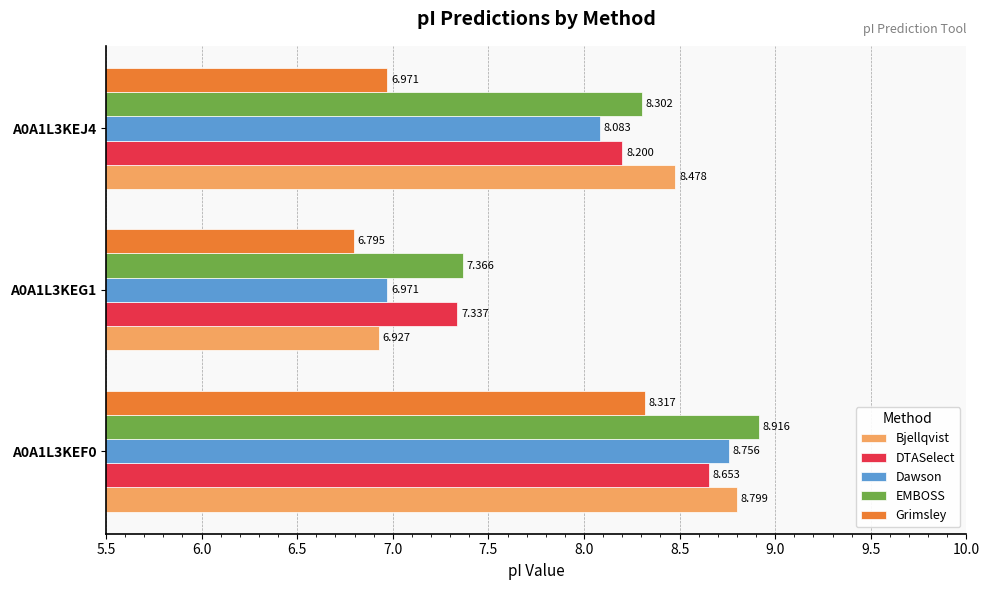

Between A0A1L3KEF0 and A0A1L3KEJ4, which series saw the biggest shift?

Grimsley